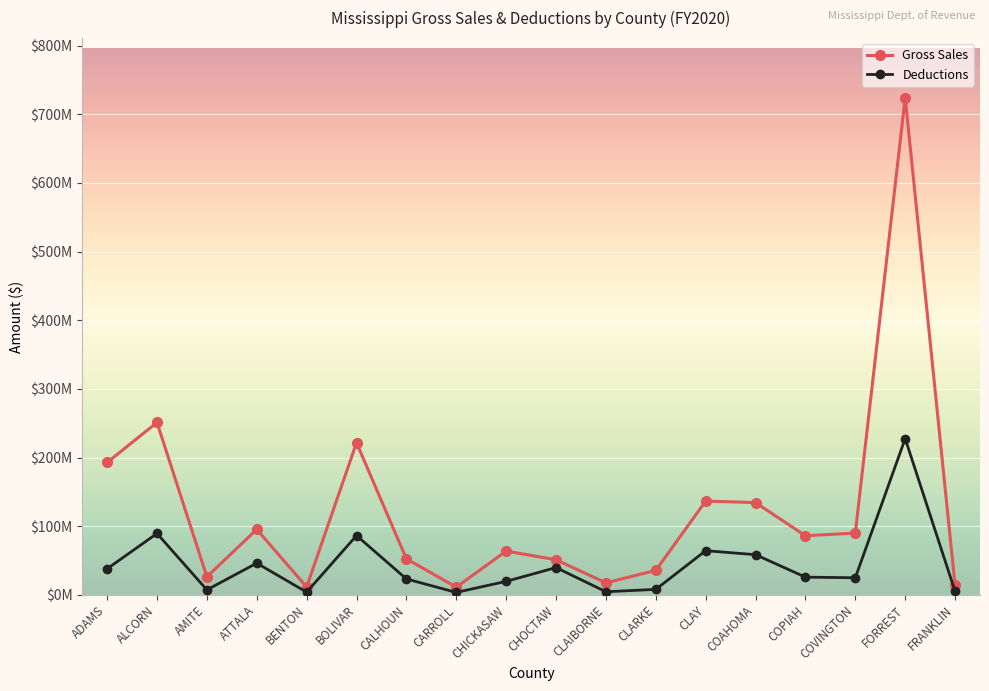

Reading left to right, list all the values displayed in this chart.

Gross Sales: 192769310	251108972	26236544	95272114	11443825	221450531	52450488	11130085	63754798	51027209	17398577	35559470	136520229	134336280	86013177	89914032	724149393	13882756
Deductions: 37897446	89330276	7190651	46099053	3848677	86328263	23076385	3475038	19558662	39656310	4434592	7905465	64263886	58447412	25719976	24836911	227482956	5159768